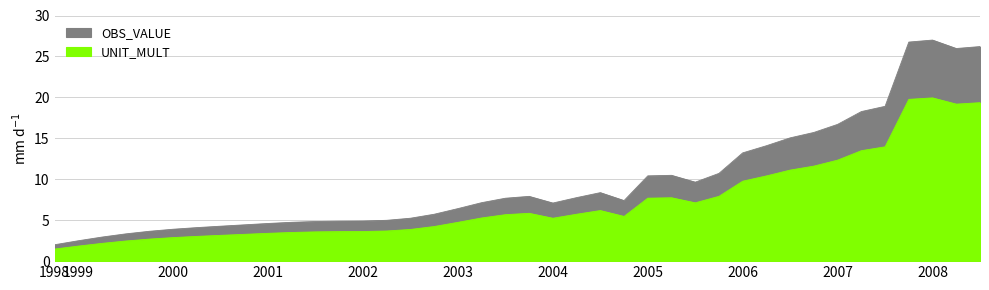

How many lines are shown in the chart?

1